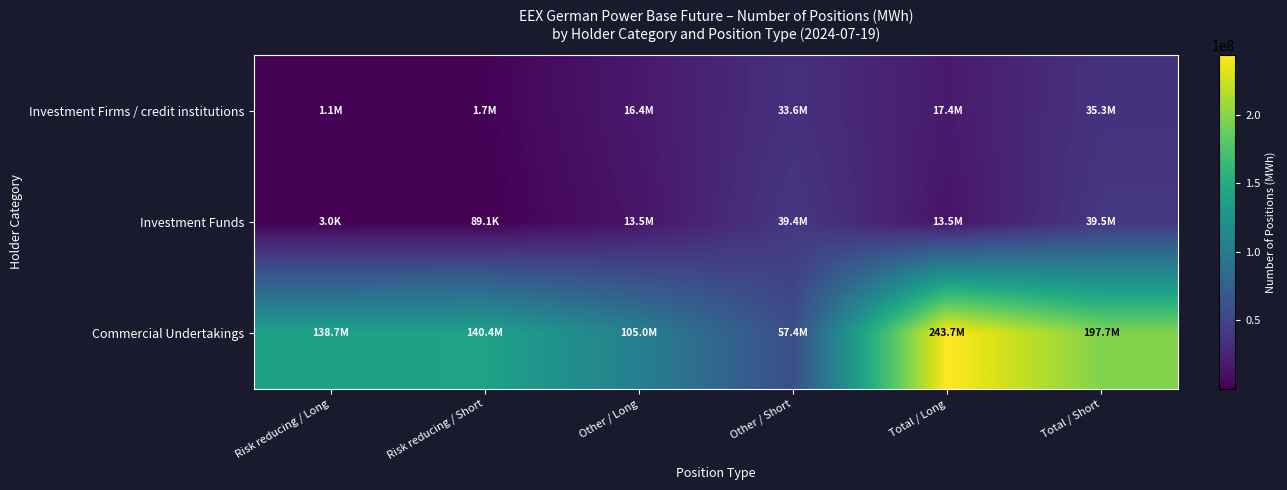

Count the number of data series in this chart.

3